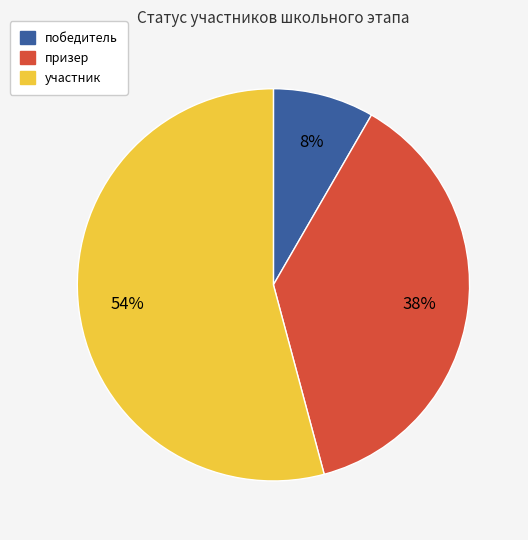

To the nearest percent, what portion does участник represent?

54%